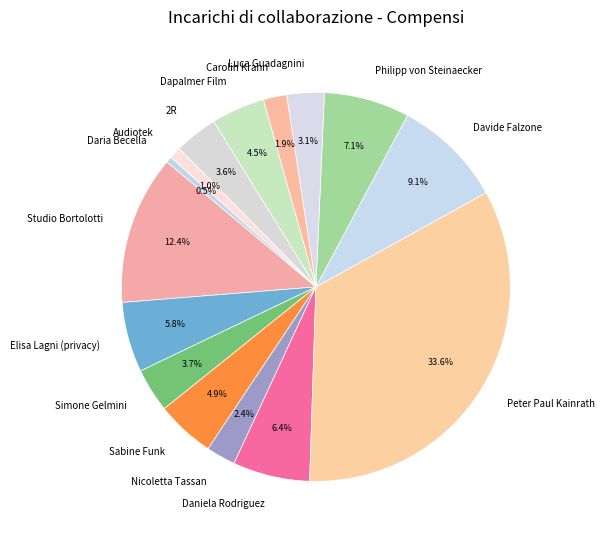

To the nearest percent, what percentage of the pie is Carolin Krahn?

2%